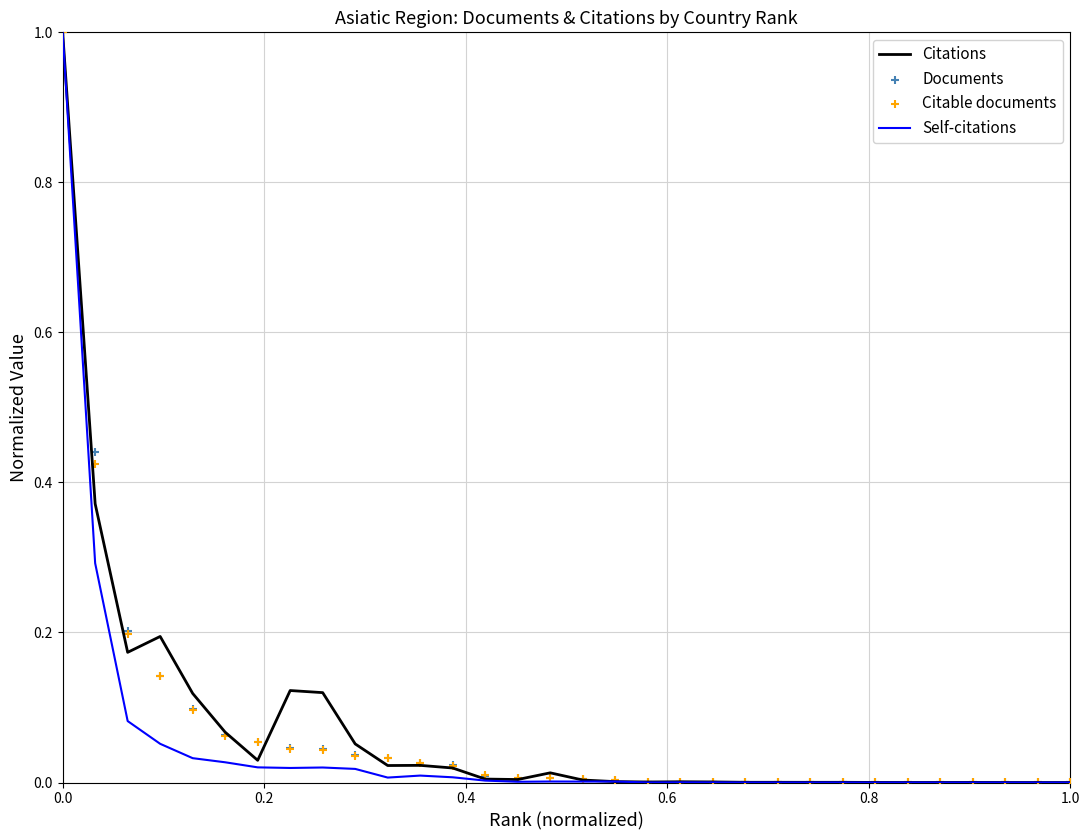

Which series contains the highest Y value?

Citations